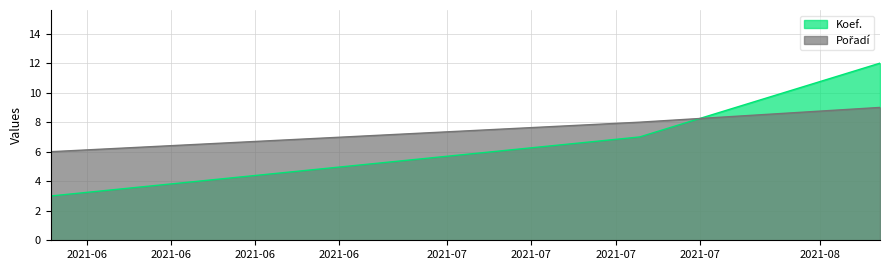

At which label does Koef. first exceed 7?

2021-08-06